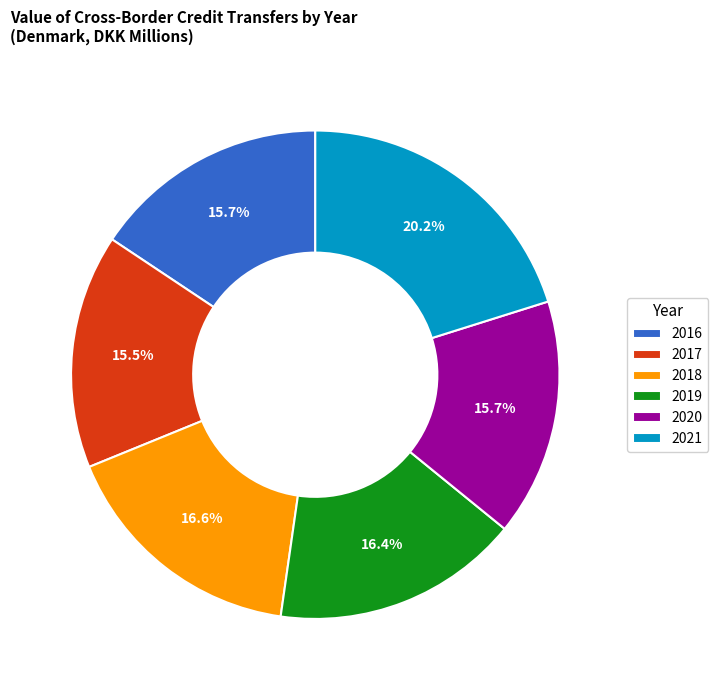

Approximately how many times larger is the value at 2018 compared to 2021?

0.8